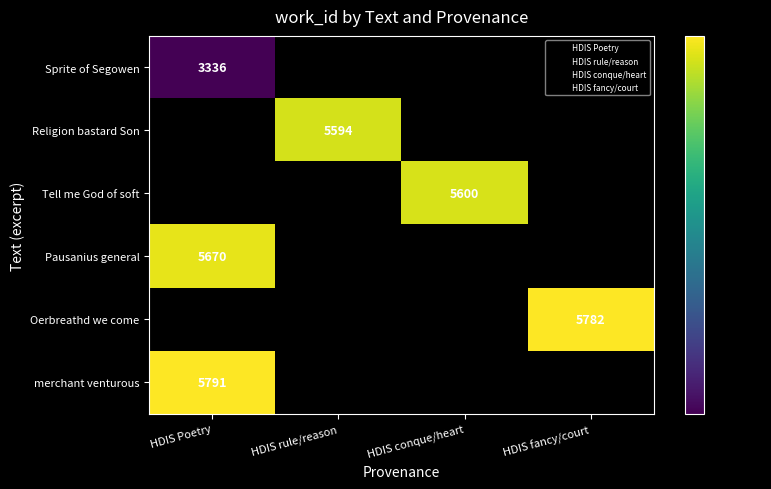

Is it true that Religion bastard Son equals 5594 at HDIS rule/reason?

True